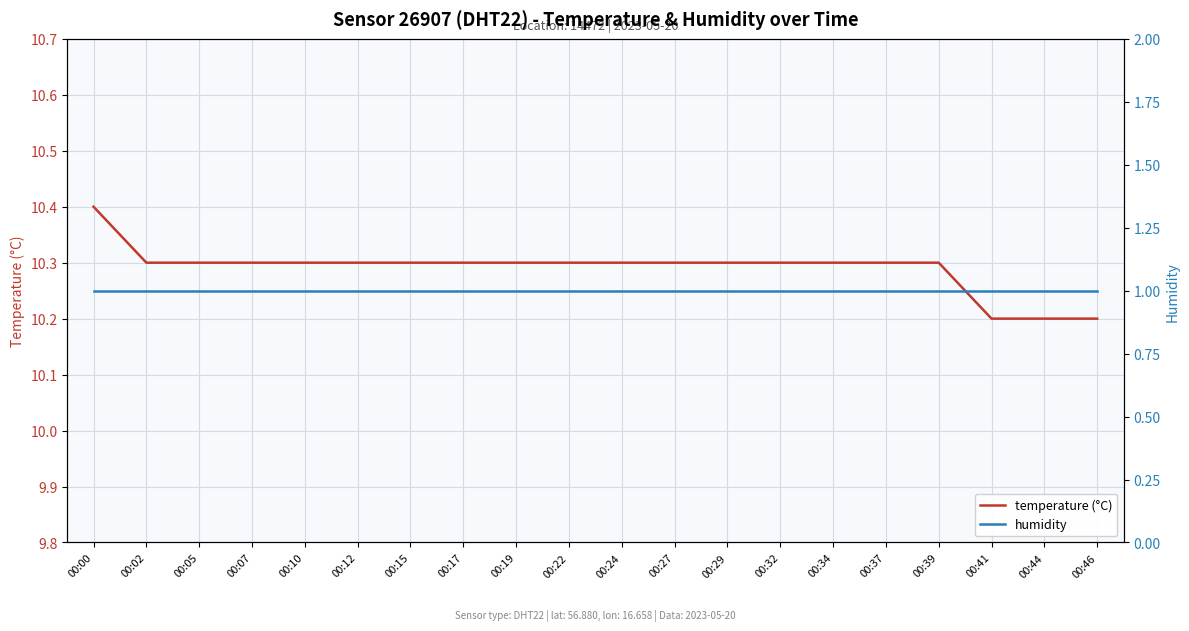

At which label is humidity closest to 1?

00:00